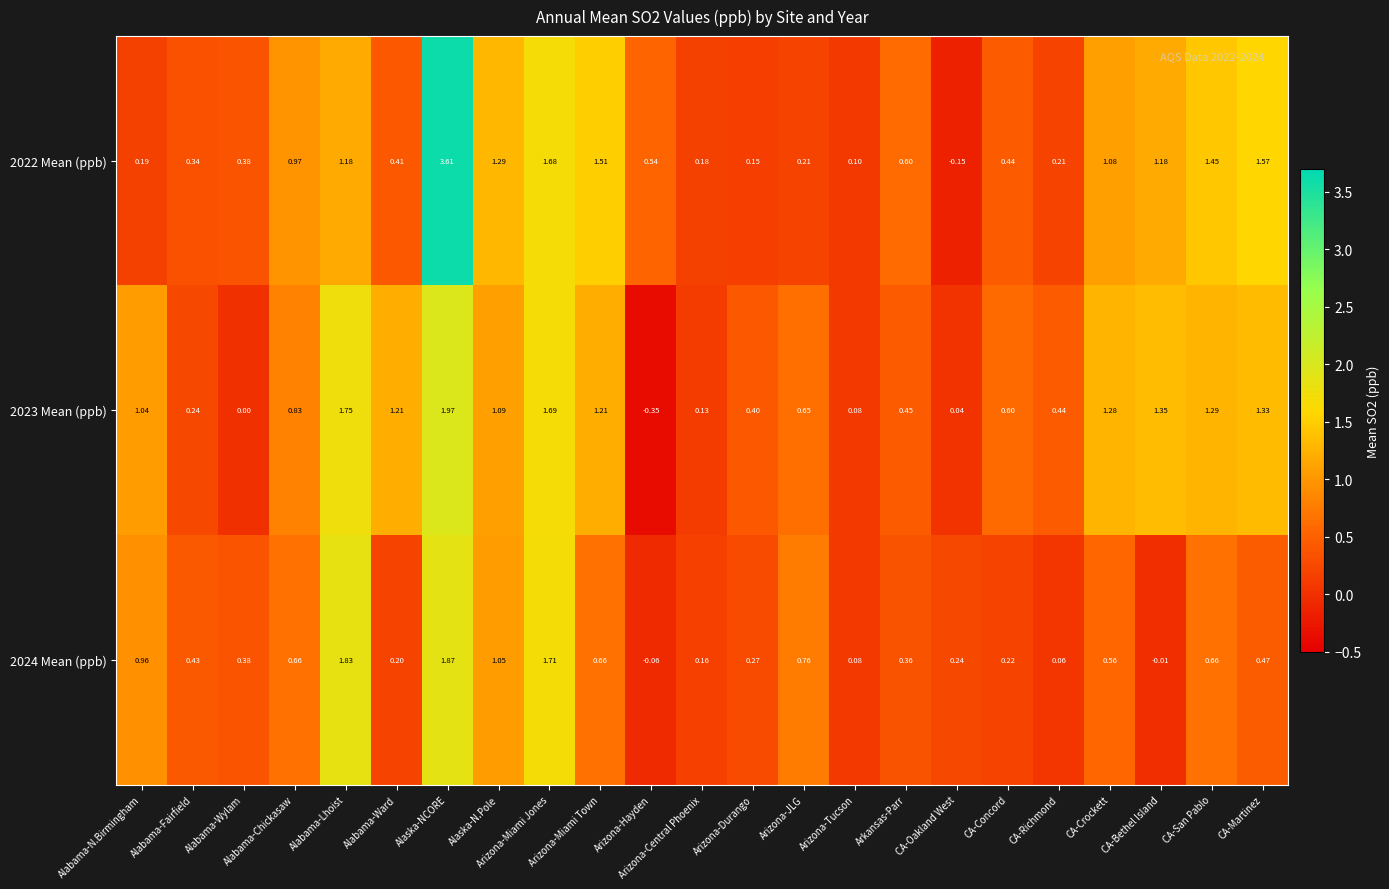

Which label corresponds to the largest value in the chart?

Alaska-NCORE